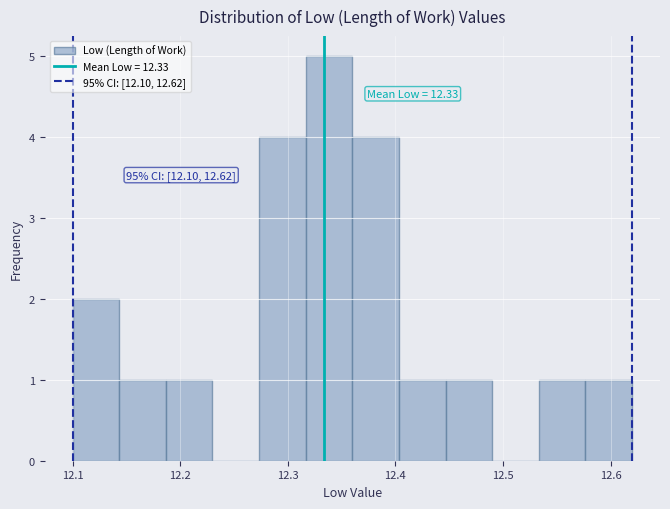

Which range on the x-axis has the tallest bar?

12.32 to 12.36